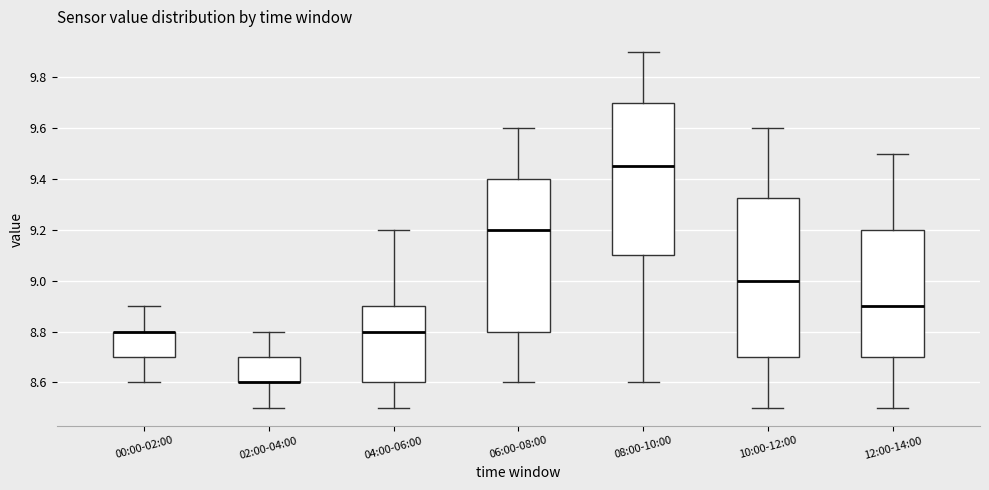

Reading left to right, transcribe this box plot: for each box, give where its median line is, the range the box spans, and where its two whiskers end, as read against the y-axis. The values are not printed on the chart, so give them approximately, as read against the axis.

00:00-02:00: median 8.80 (drawn on the box's upper edge), box 8.70 to 8.80, whiskers 8.60 to 8.90
02:00-04:00: median 8.60 (drawn on the box's lower edge), box 8.60 to 8.70, whiskers 8.50 to 8.80
04:00-06:00: median 8.80, box 8.60 to 8.90, whiskers 8.50 to 9.20
06:00-08:00: median 9.20, box 8.80 to 9.40, whiskers 8.60 to 9.60
08:00-10:00: median 9.46, box 9.10 to 9.70, whiskers 8.60 to 9.90
10:00-12:00: median 9.00, box 8.70 to 9.32, whiskers 8.50 to 9.60
12:00-14:00: median 8.90, box 8.70 to 9.20, whiskers 8.50 to 9.50